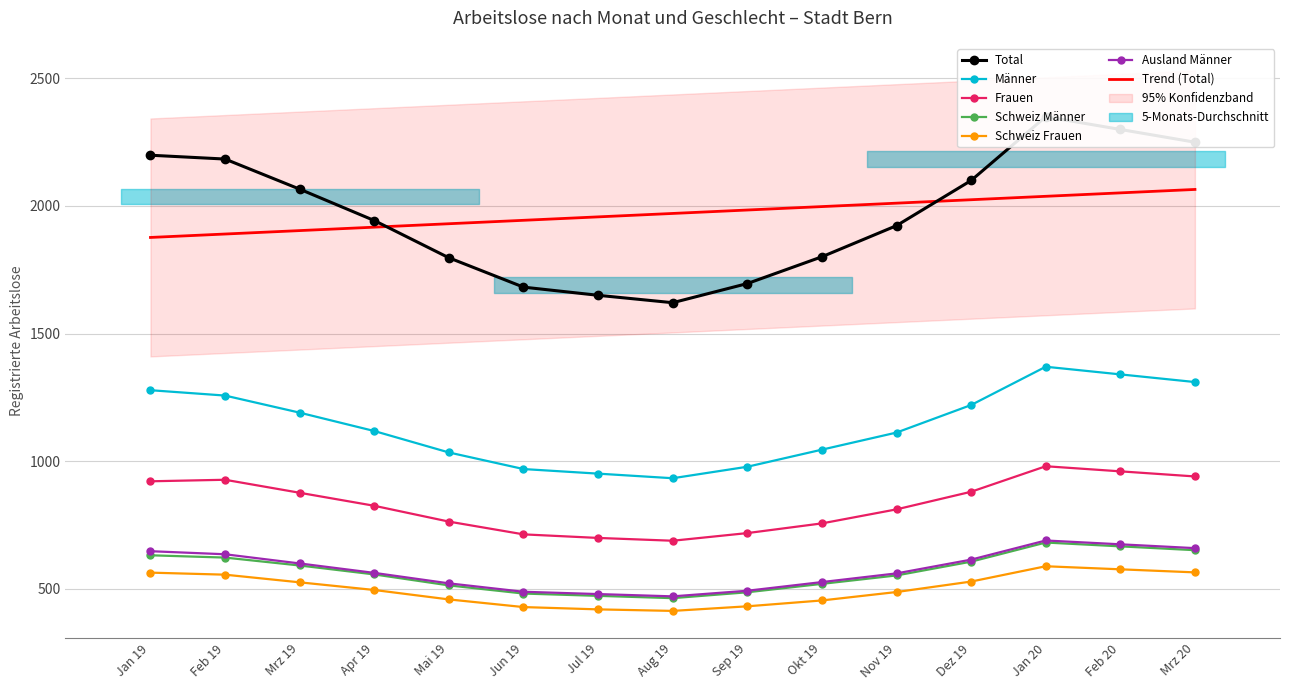

Is the value of Männer at Jan 20 greater than the value of Schweiz Männer at Dez 19?

Yes